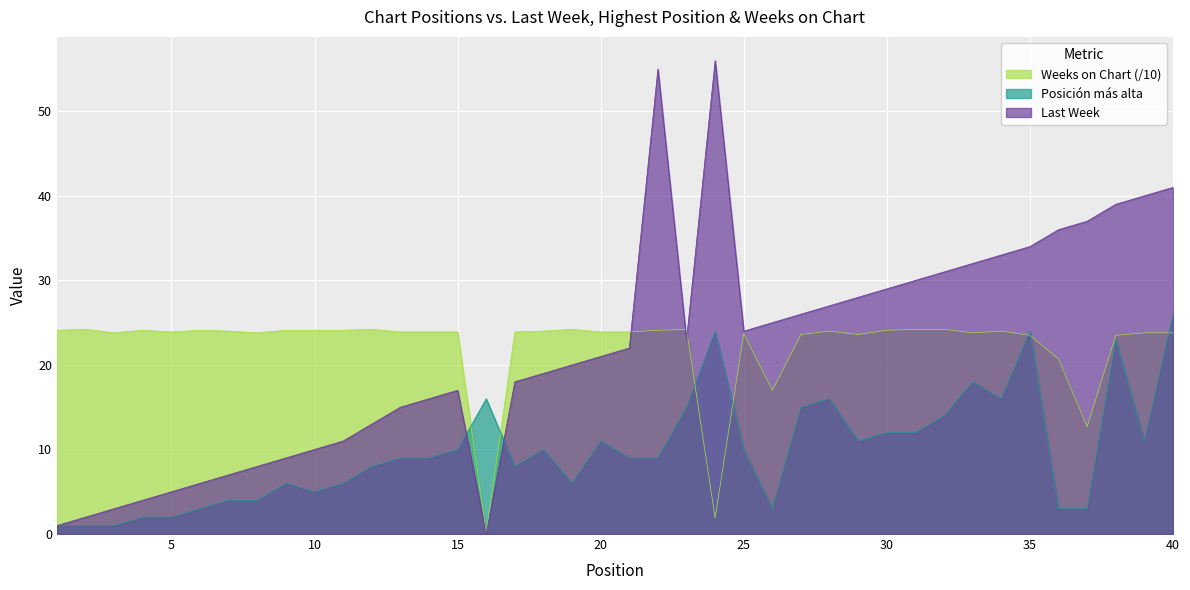

What is the difference between the second highest and minimum values in the Weeks on Chart series?

24.1